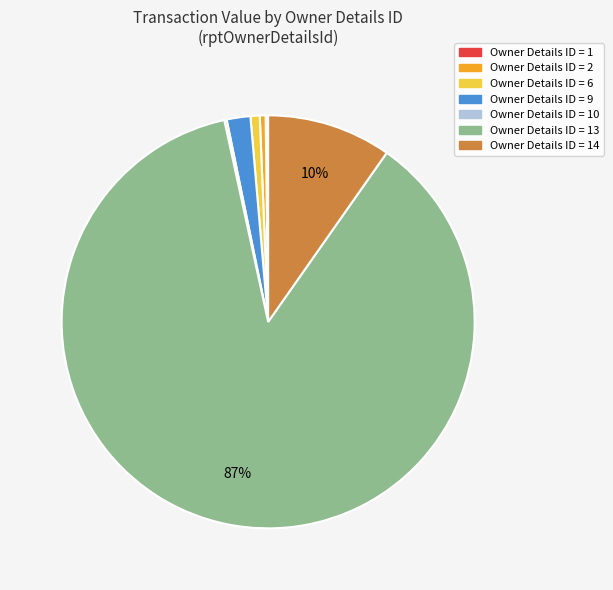

To the nearest percent, what is the difference between the largest and smallest slice percentages?

87%